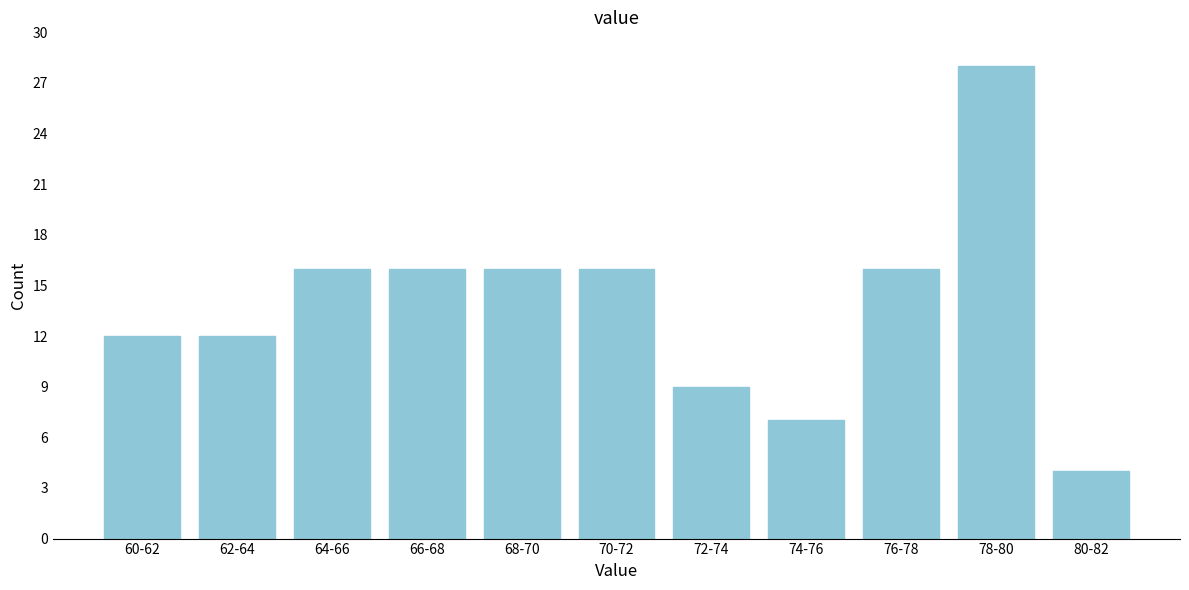

Reading left to right, what are all the values shown in this chart?

60-62=12	62-64=12	64-66=16	66-68=16	68-70=16	70-72=16	72-74=9	74-76=7	76-78=16	78-80=28	80-82=4